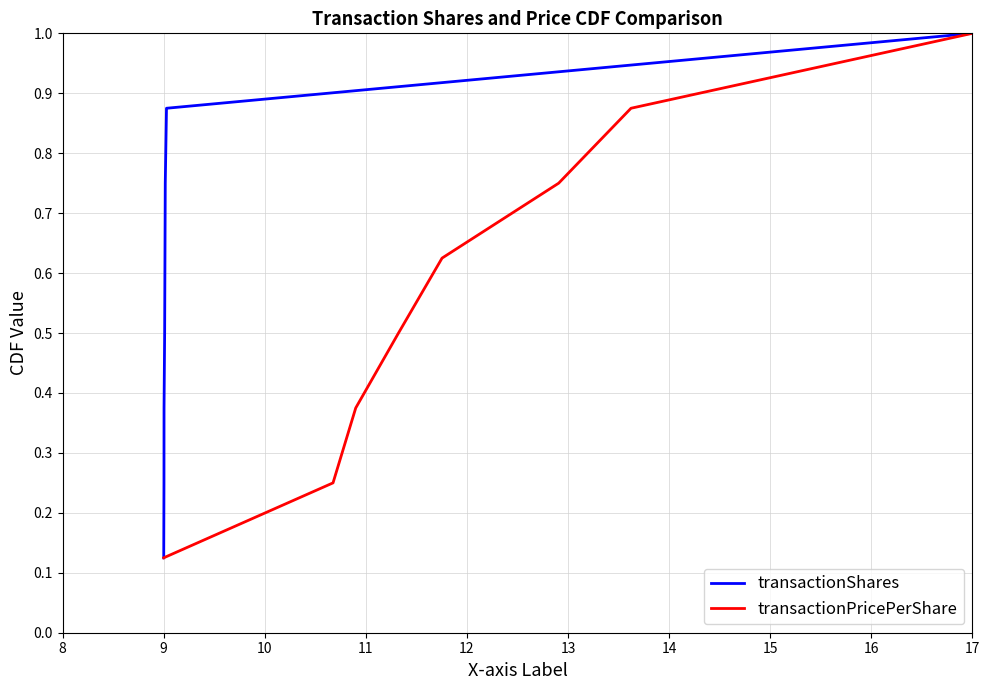

What is the average value of the transactionShares series?

0.6